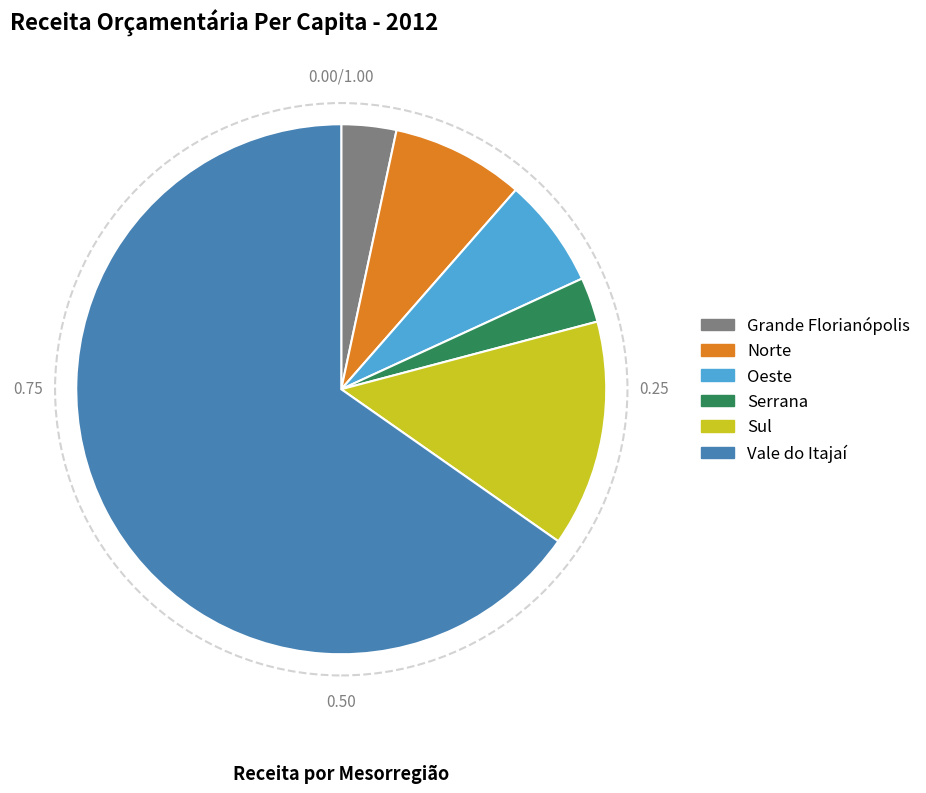

Does Vale do Itajaí represent more than half of the total?

Yes